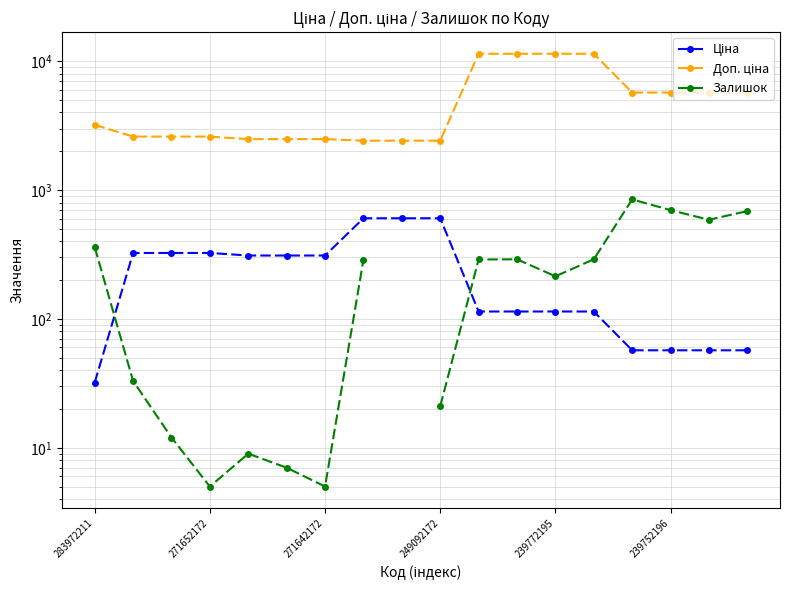

Is this an area chart (filled region under the line)?

No